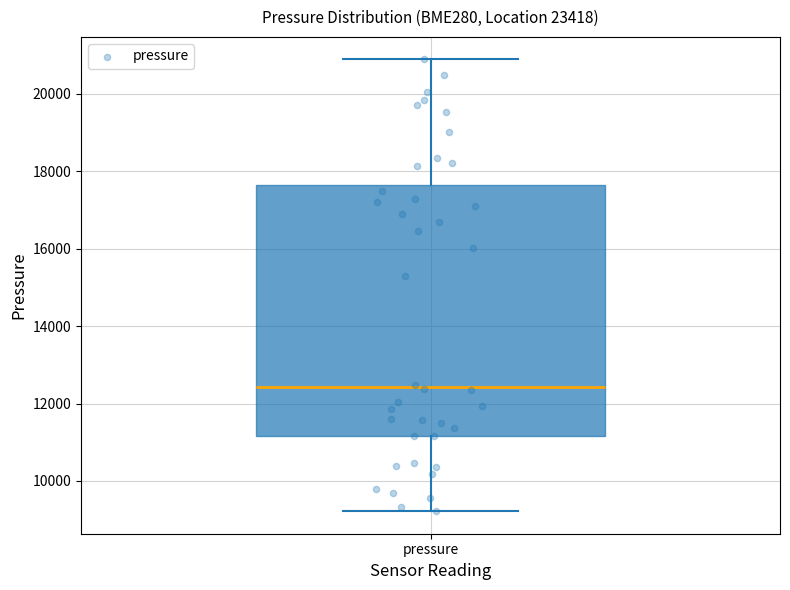

Read this box plot against the y-axis: the position of the median line, the range covered by the box, and the ends of both whiskers. The values are not printed on the chart, so give them approximately, as read against the axis.

median 12400, box 11200 to 17600, whiskers 9200 to 20800